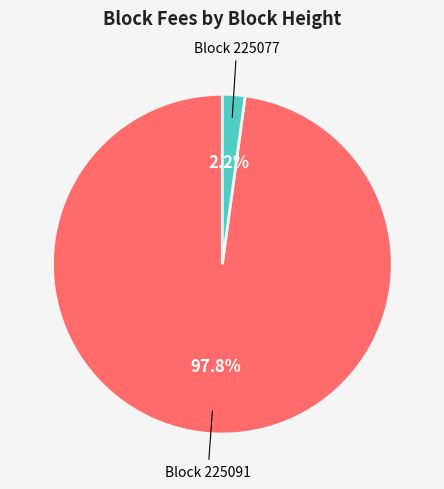

Does any single category account for the majority?

Yes